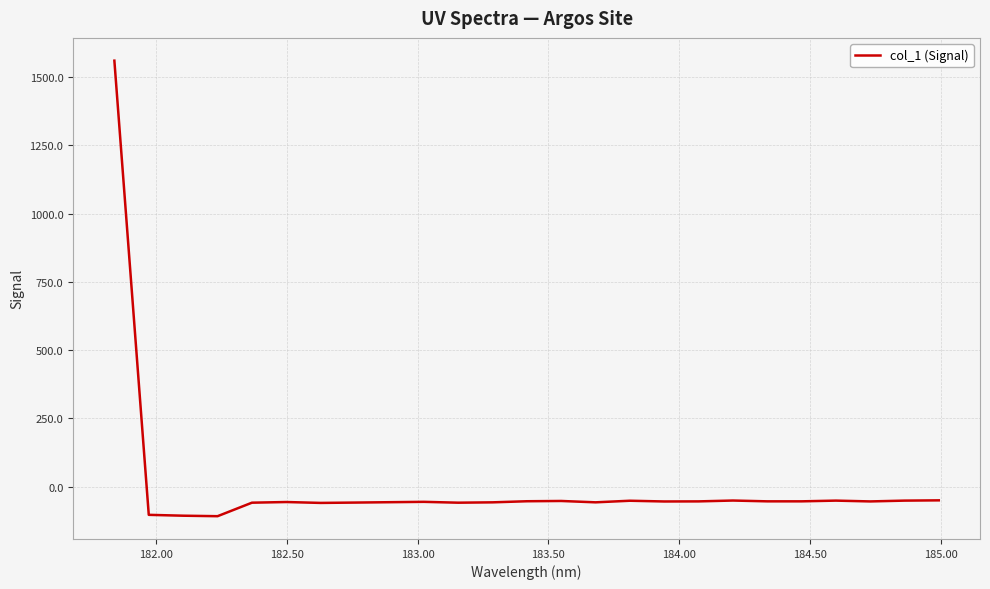

What is the maximum value shown in the chart?

1560.4